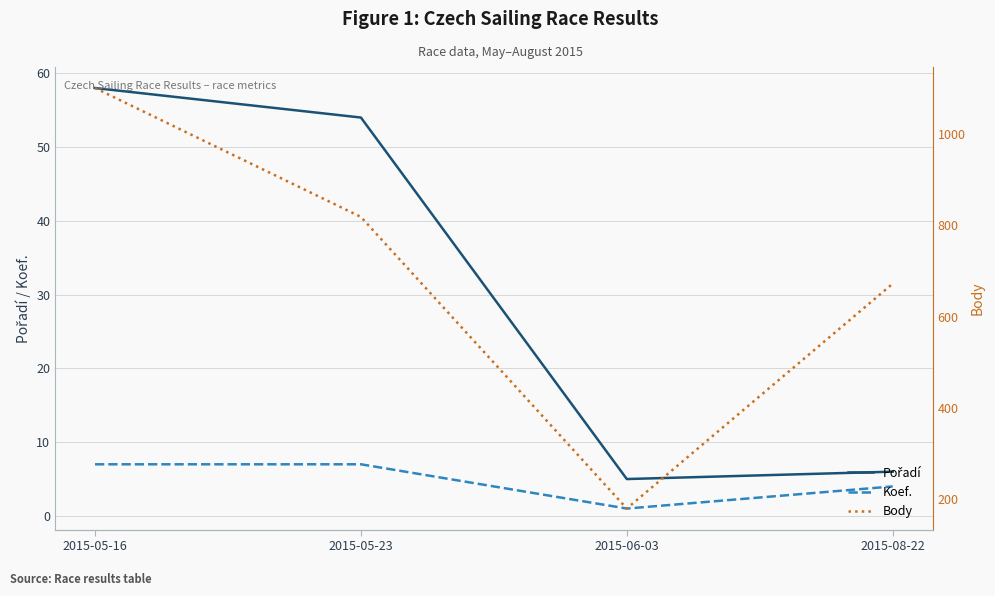

What is the sum of all Pořadí values?

123